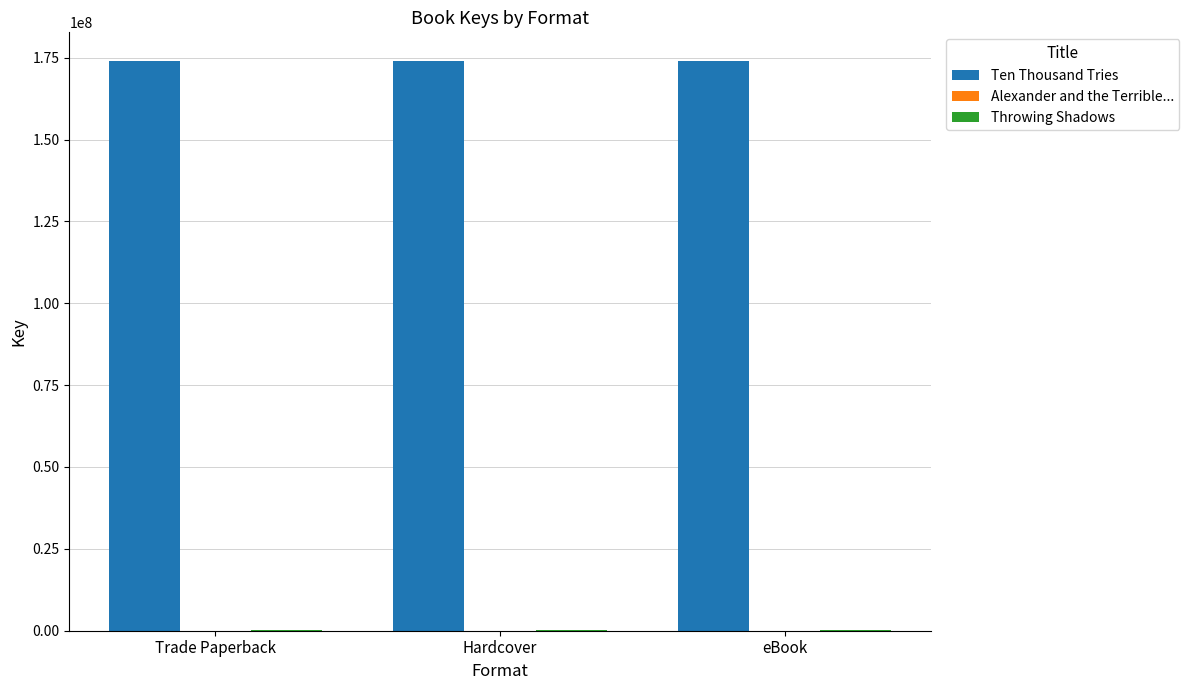

The Ten Thousand Tries series shows 46392207 at Hardcover. True or false?

False